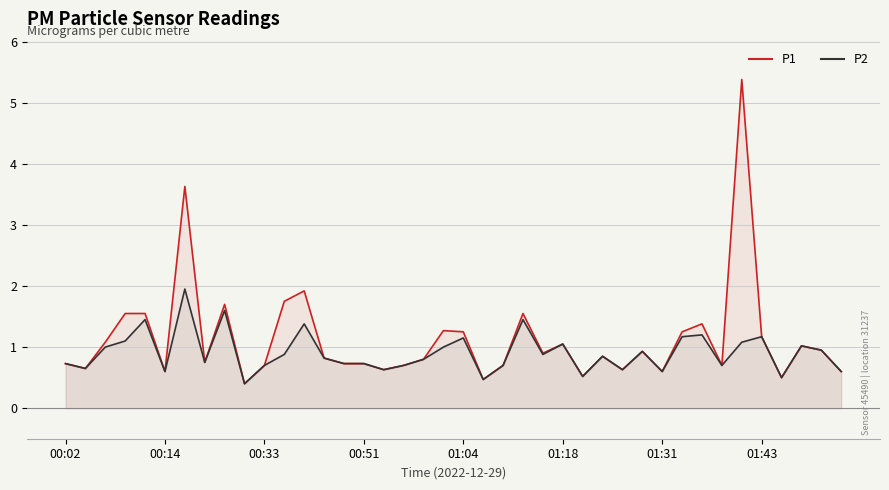

What is the highest value of the P1 series?

5.4